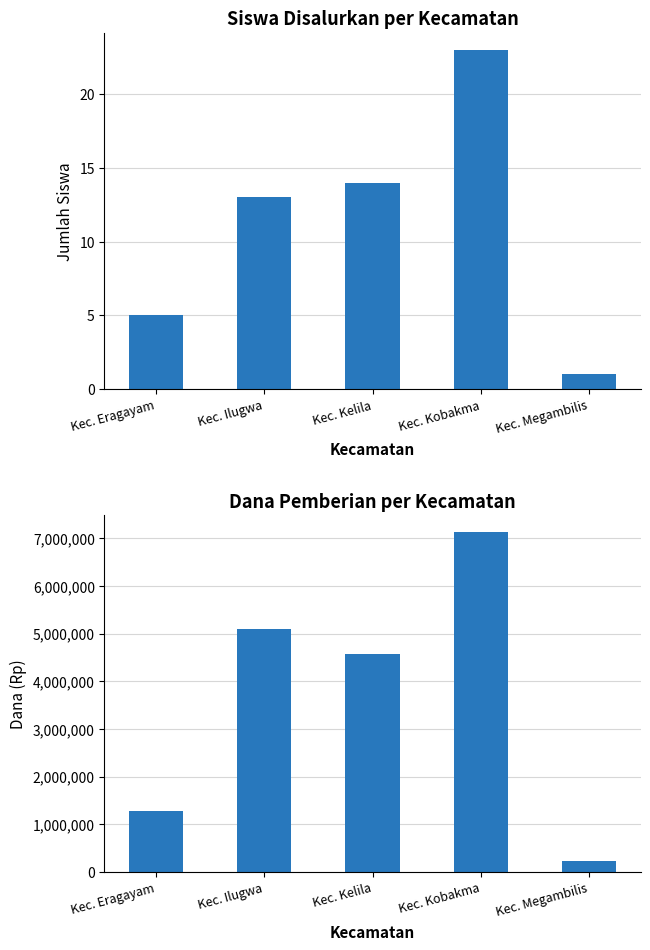

What is the label of the 2nd bar from the left?

Kec. Ilugwa